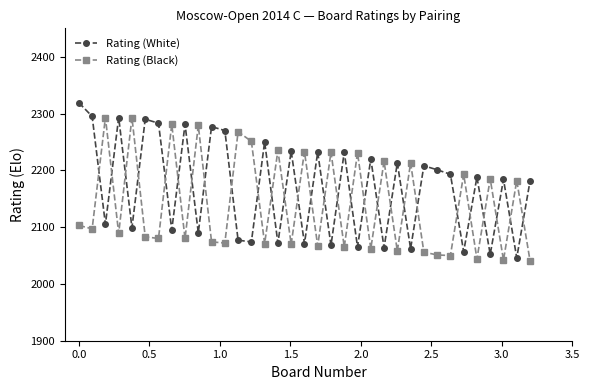

How many times do Rating (Black) and Rating (White) cross each other?

28